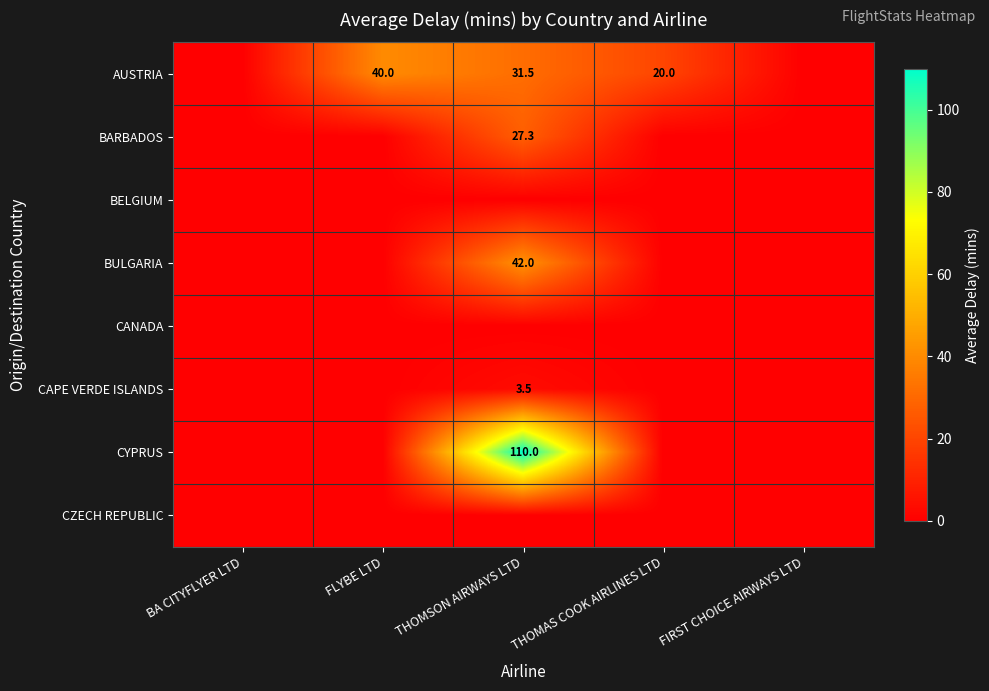

True or false: CAPE VERDE ISLANDS has a value of 5.1 at THOMSON AIRWAYS LTD.

False